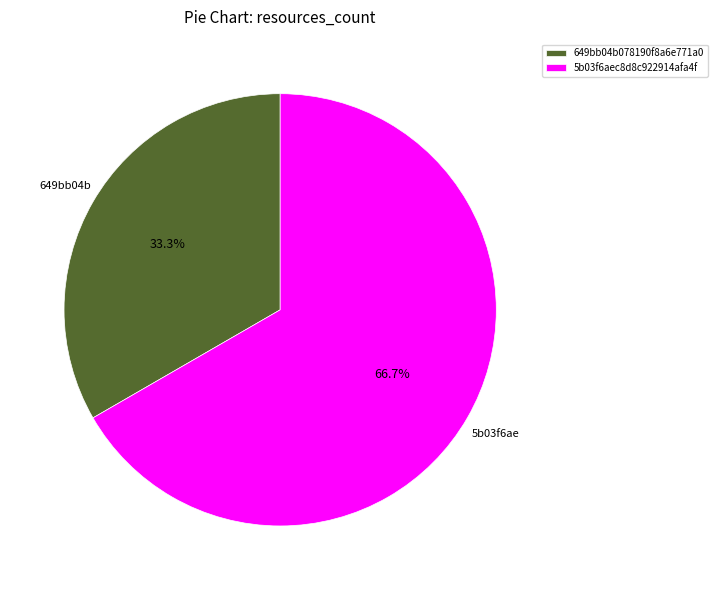

What is the smallest slice in the pie chart?

649bb04b078190f8a6e771a0